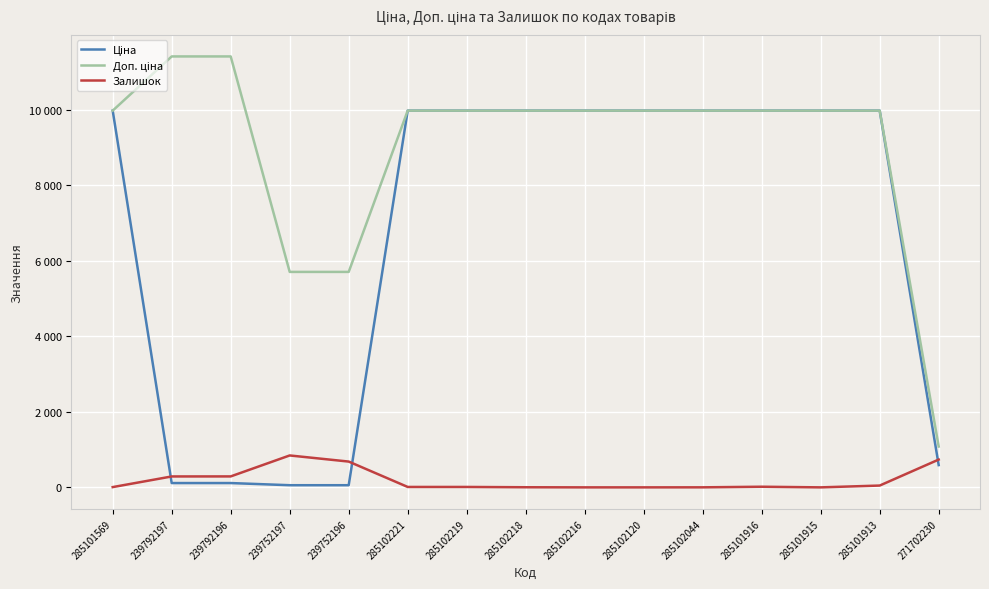

Is this an area chart (filled region under the line)?

No